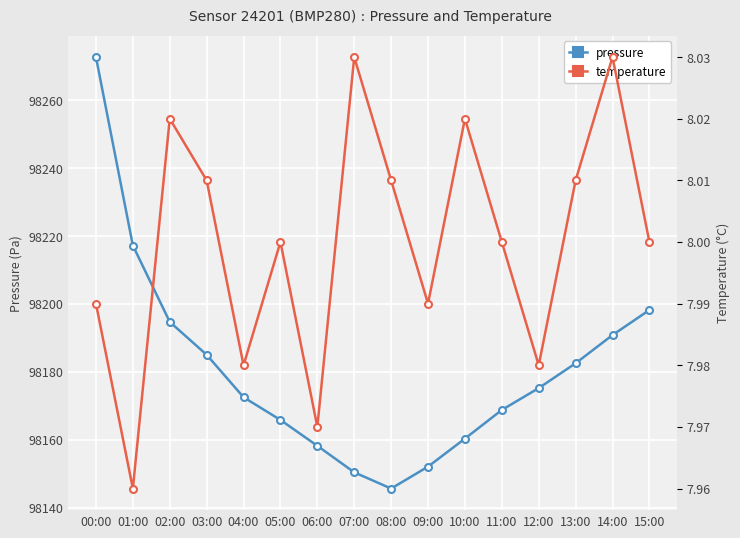

At how many categories does at least one series exceed 19677?

16